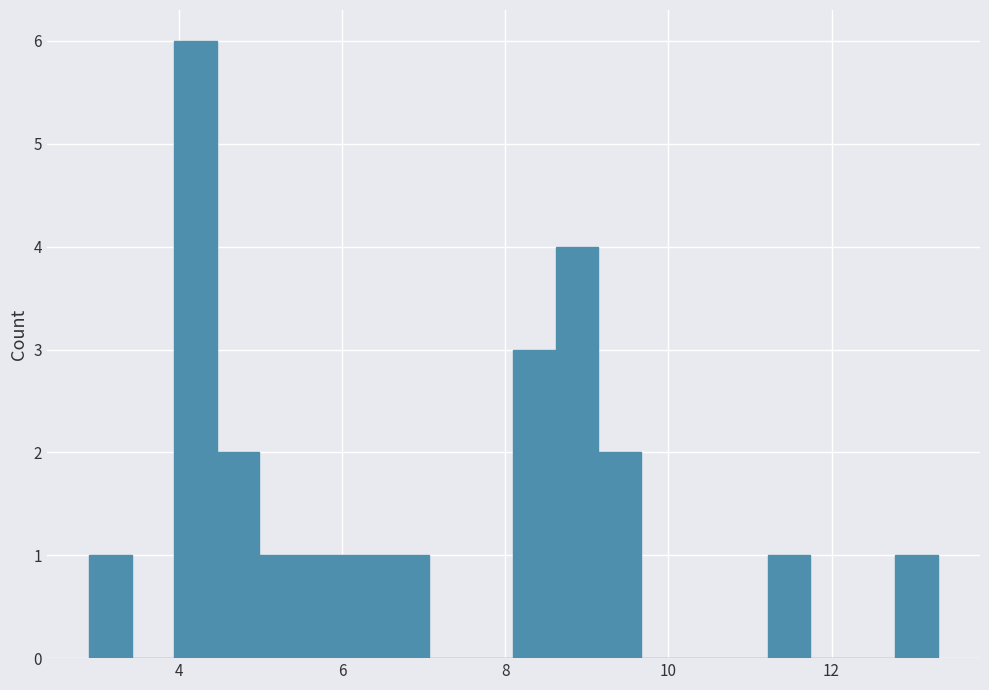

Read against the x-axis, roughly where is the centre of the tallest bar?

4.2